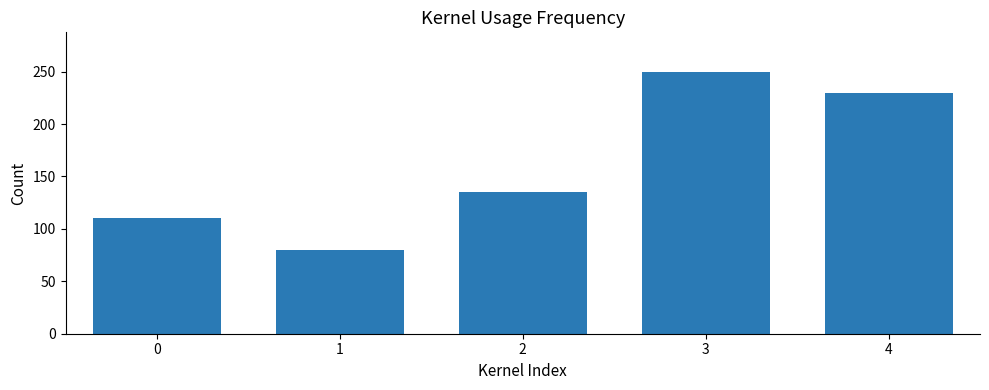

Rank the categories by value from lowest to highest.

1, 0, 2, 4, 3